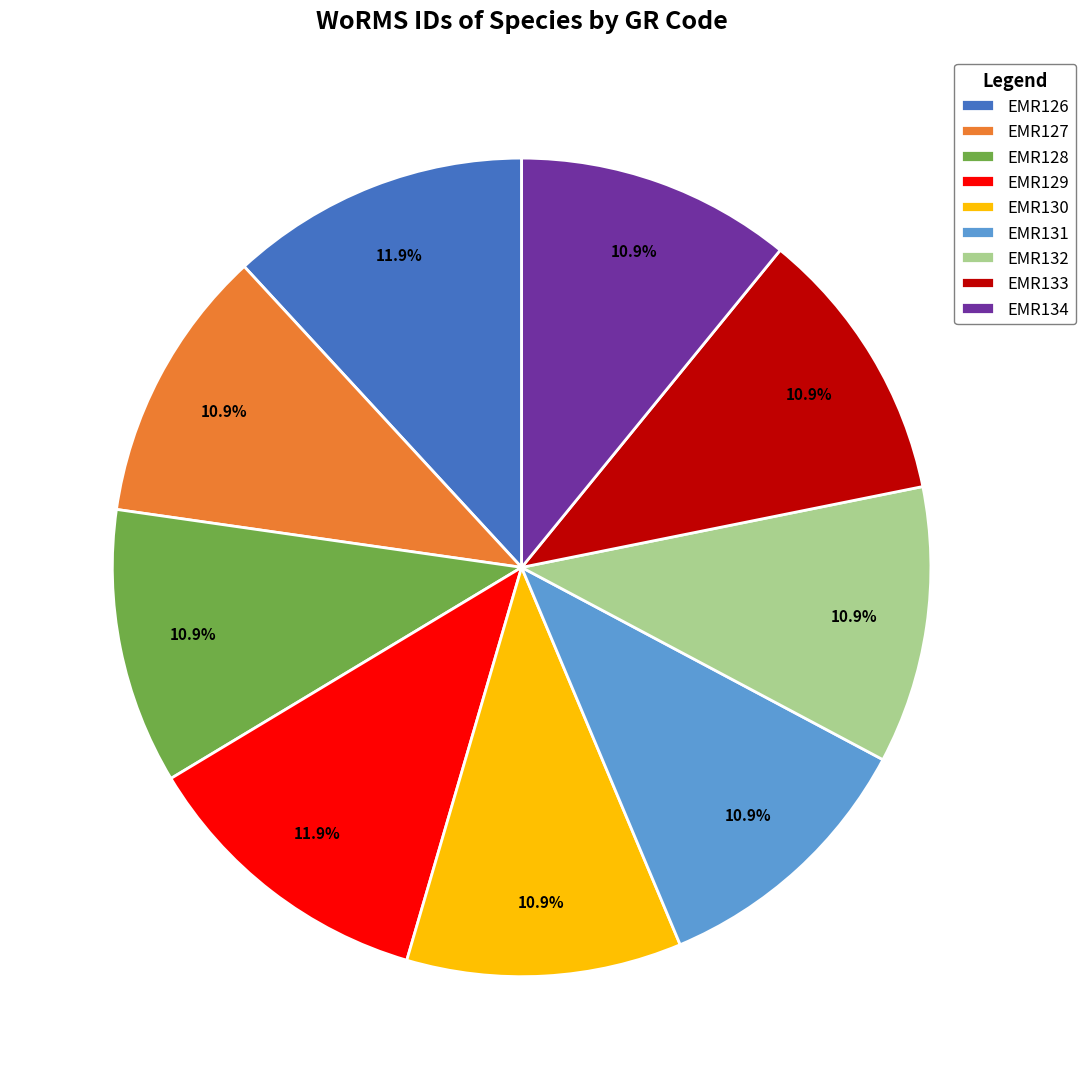

What percentage is NOT represented by EMR128?

89.1%